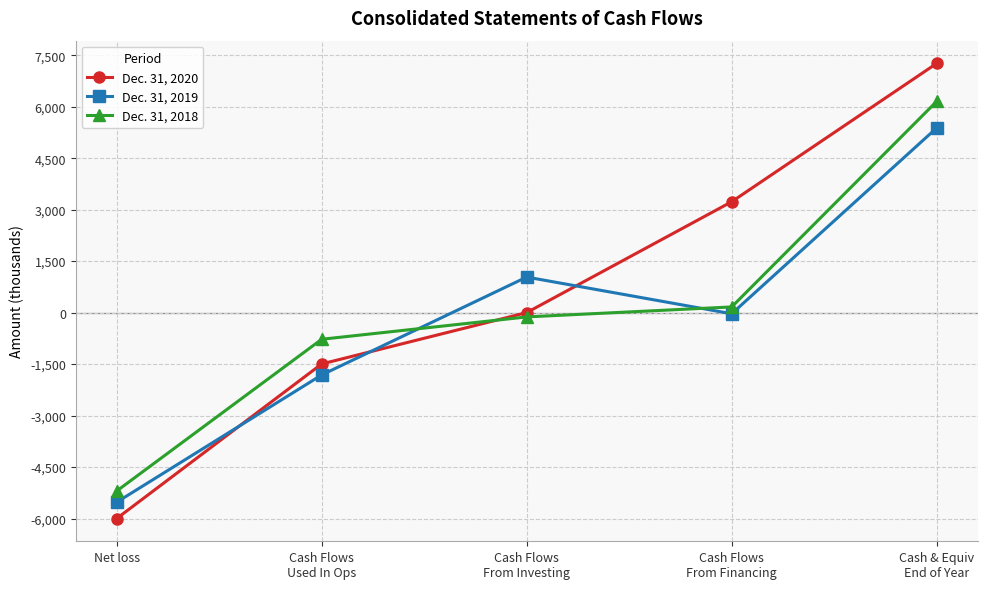

How many data points in Dec. 31, 2020 are less than 0?

2